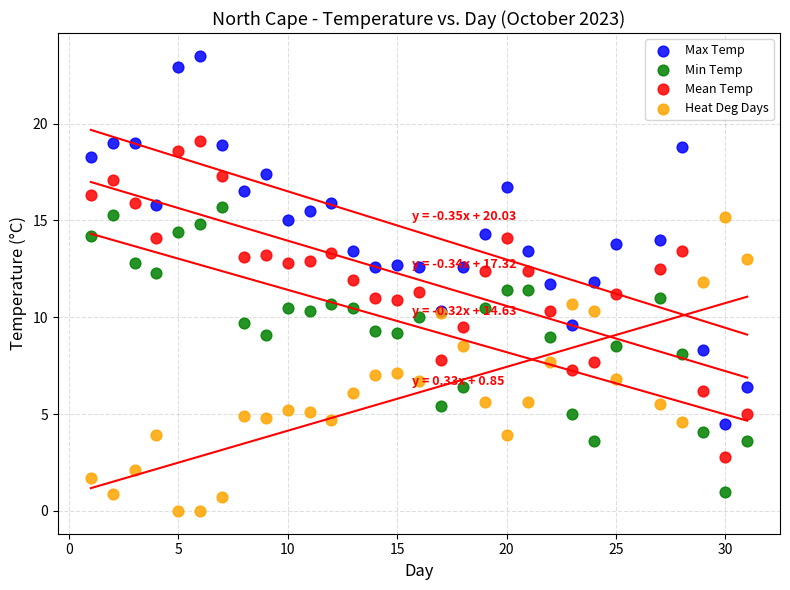

Which series has the widest spread of Y values?

Max Temp